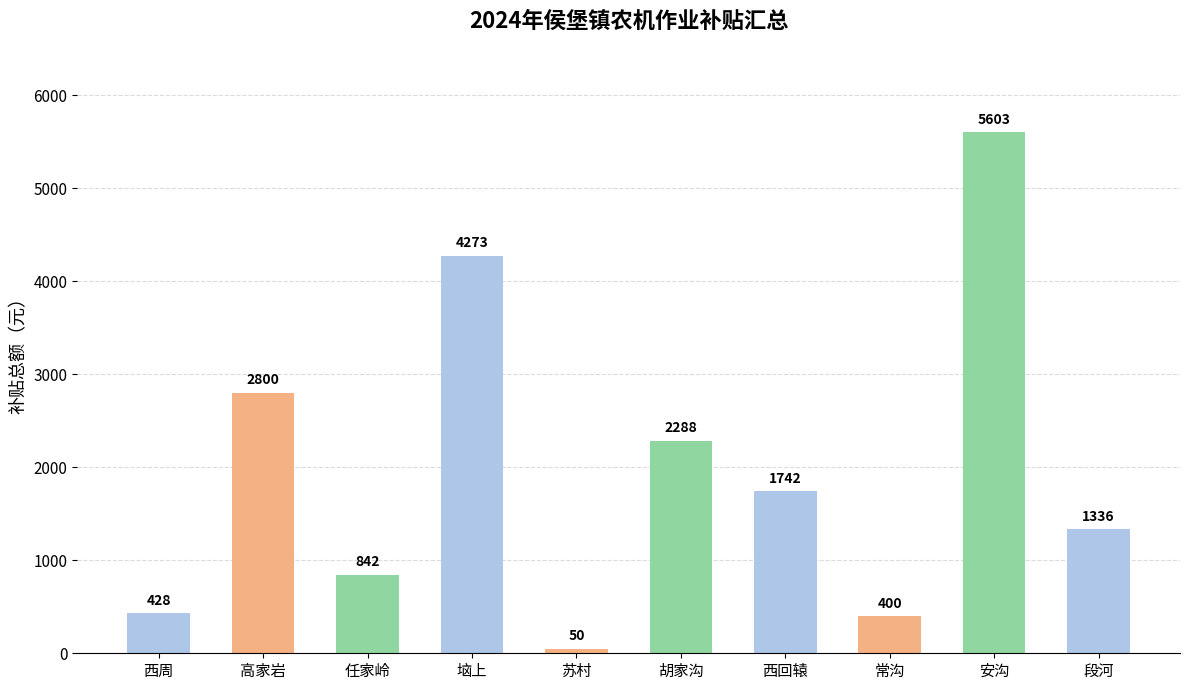

What is the smallest value displayed?

50.0